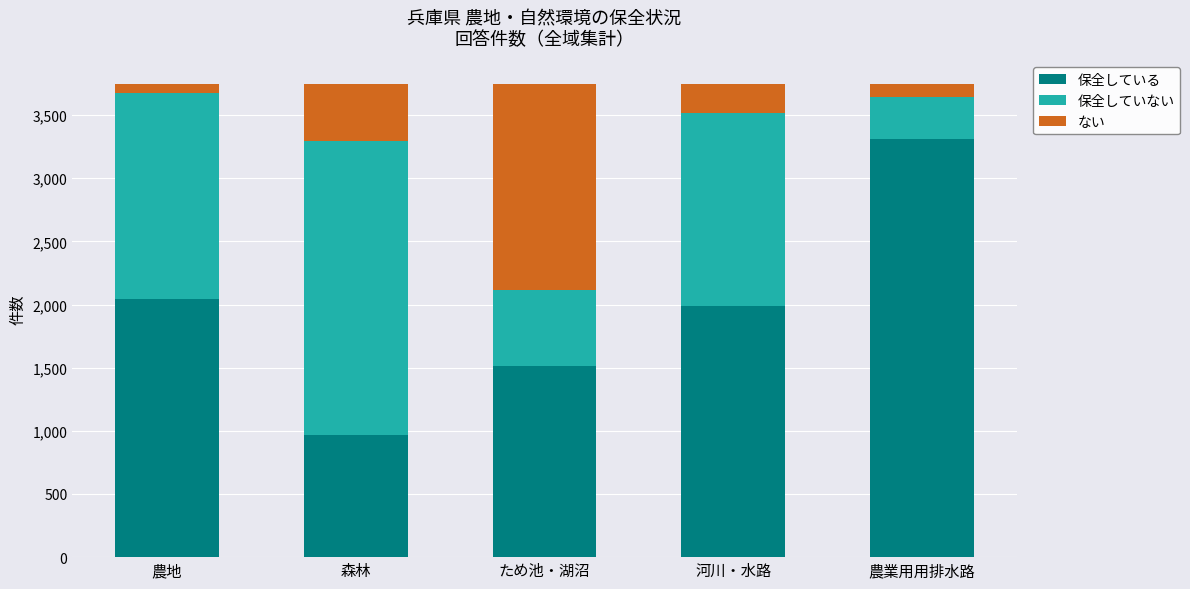

Reading left to right, transcribe the values for 保全している.

農地=2046	森林=968	ため池・湖沼=1515	河川・水路=1990	農業用用排水路=3314